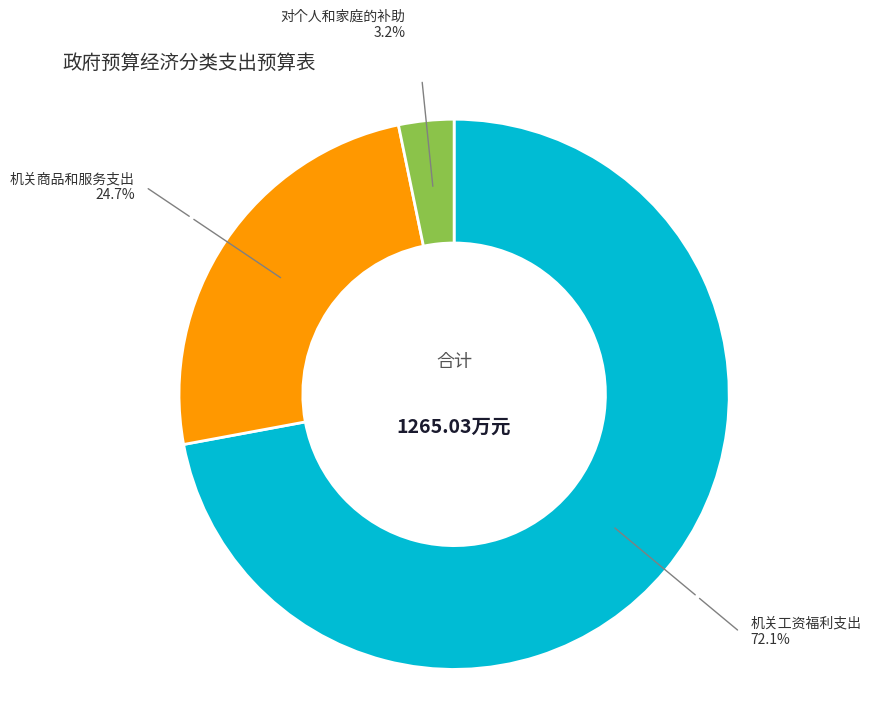

Rank the categories by value from highest to lowest.

机关工资福利支出, 机关商品和服务支出, 对个人和家庭的补助